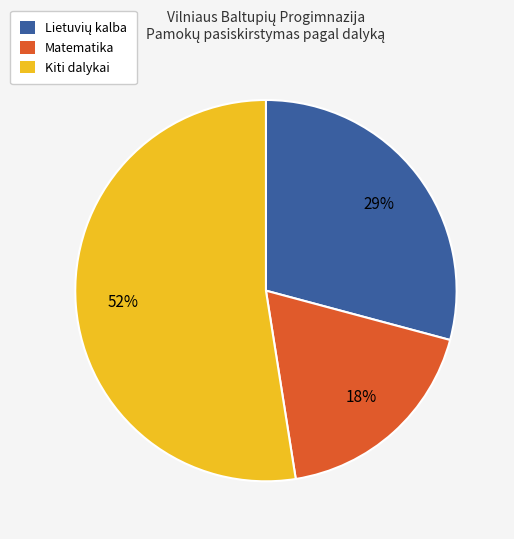

Count the number of slices in the pie.

3